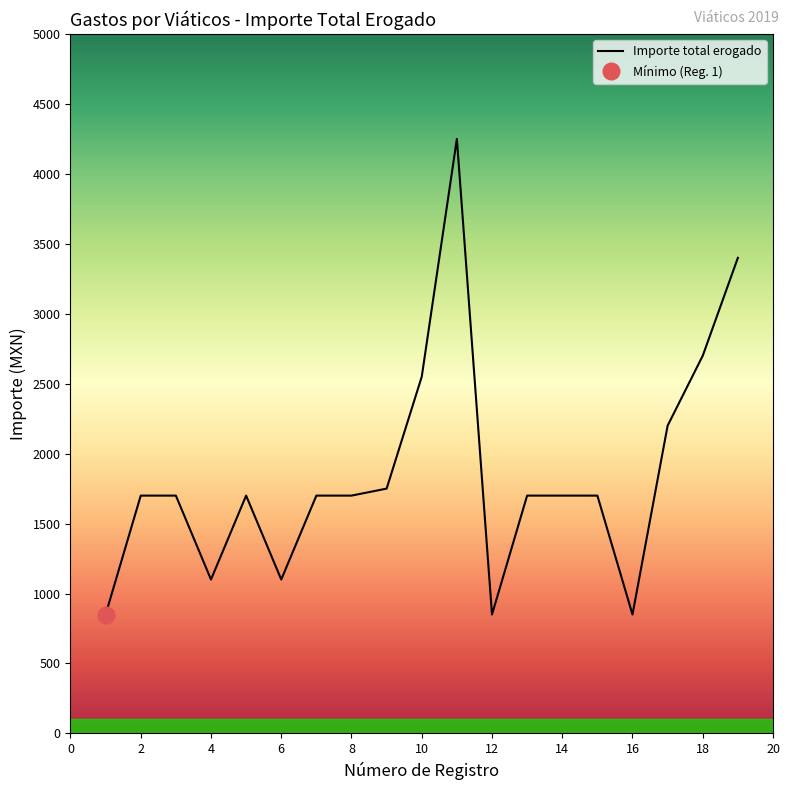

At which label does the data first exceed 1700?

9